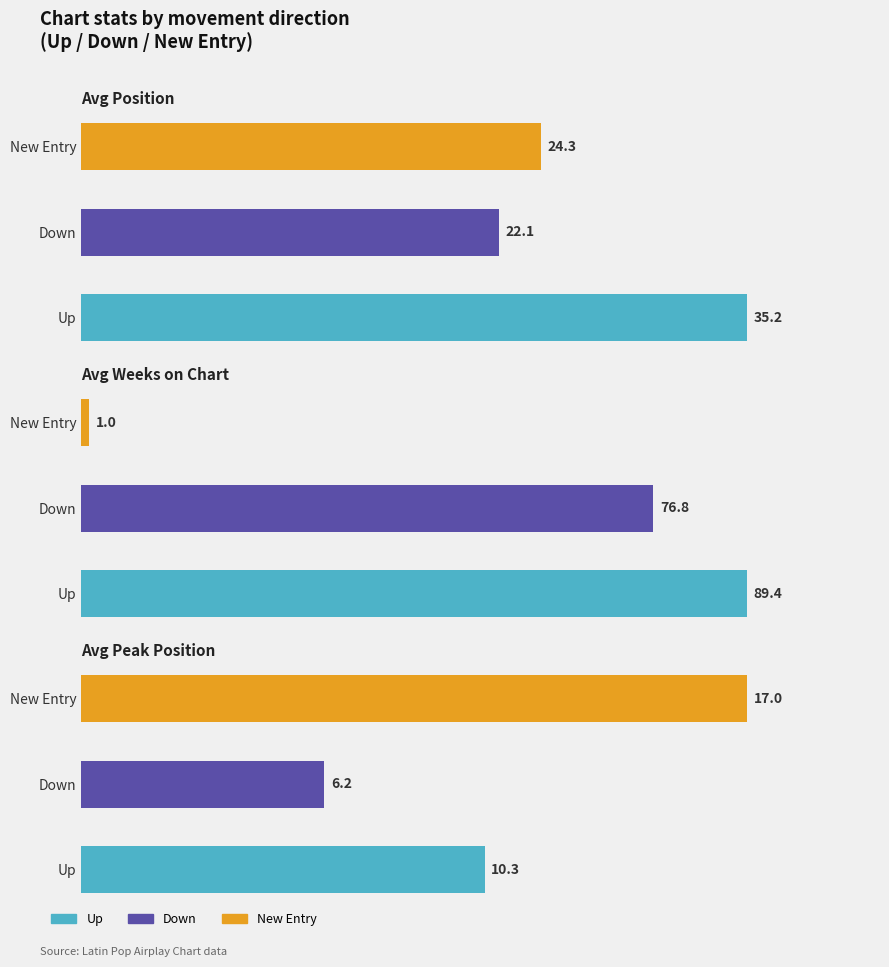

Are the bars grouped side by side (vs. stacked)?

Yes